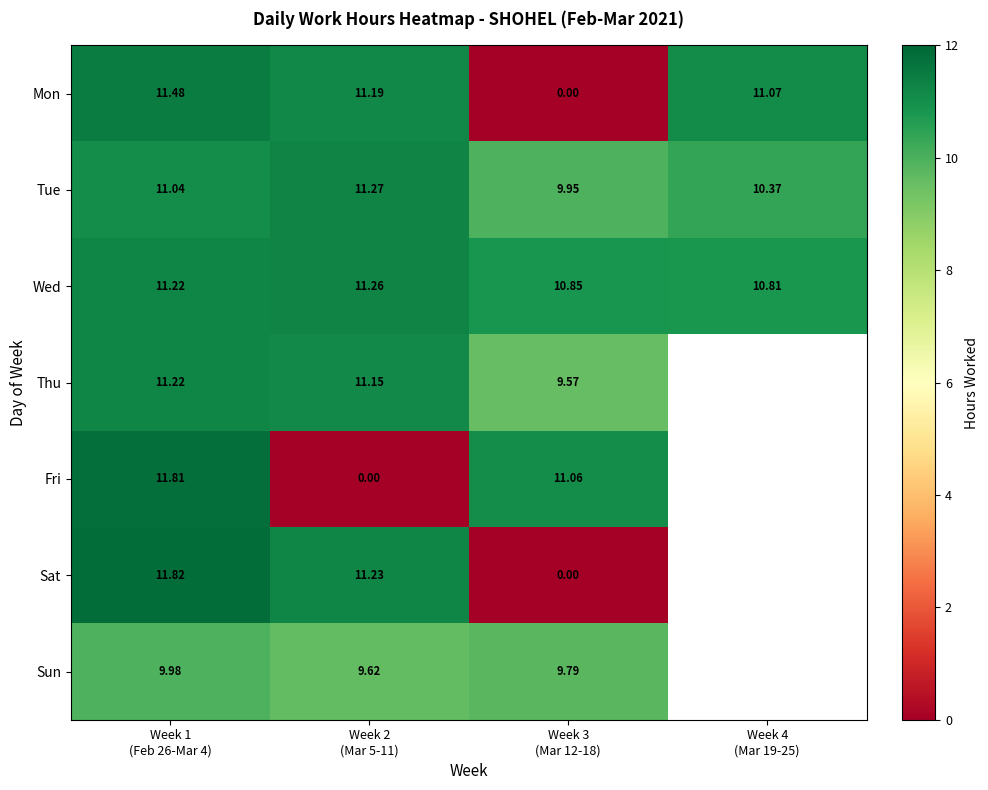

Between Week 1 (Feb 26-Mar 4) and Week 4 (Mar 19-25), which series saw the biggest shift?

Tue